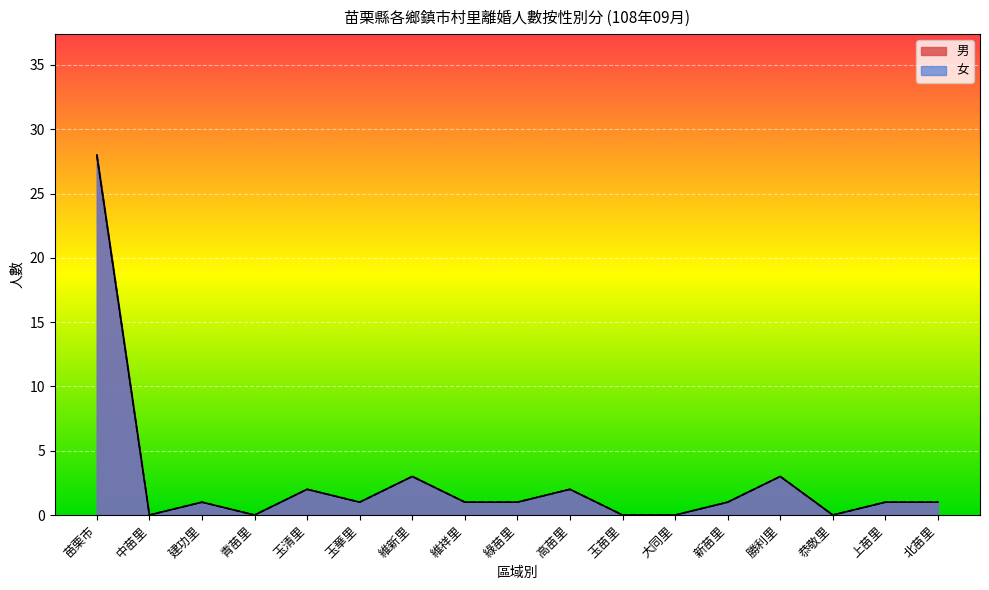

At which category does 男 reach its first local valley?

中苗里